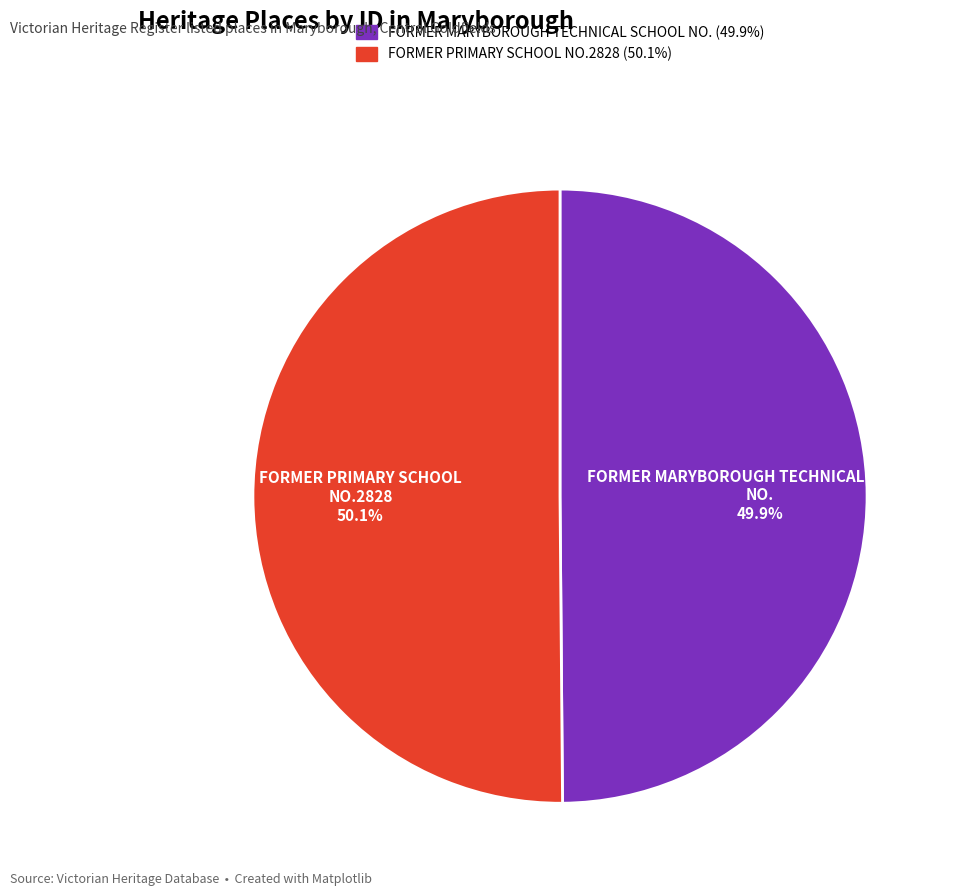

What is the ratio of the value at FORMER MARYBOROUGH TECHNICAL SCHOOL NO. to the value at FORMER PRIMARY SCHOOL NO.2828?

1.0